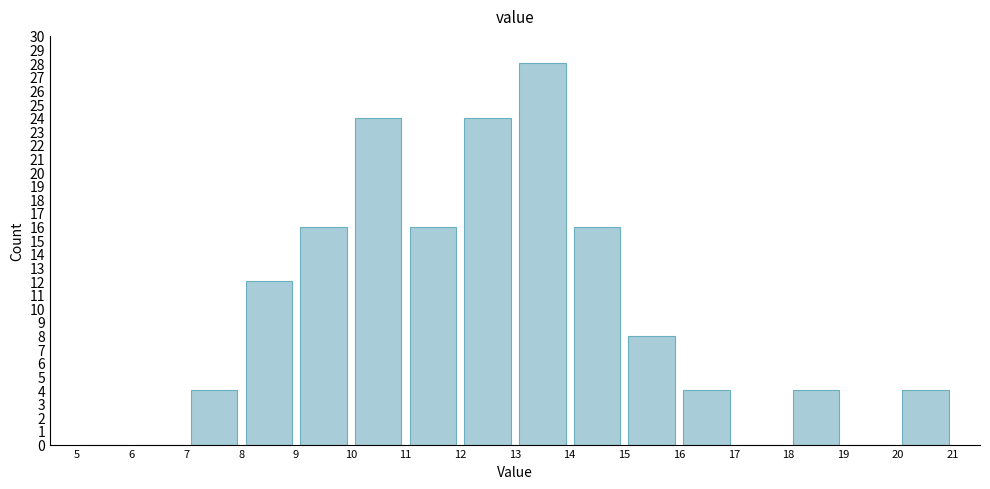

Which range on the x-axis has the tallest bar?

13 to 14